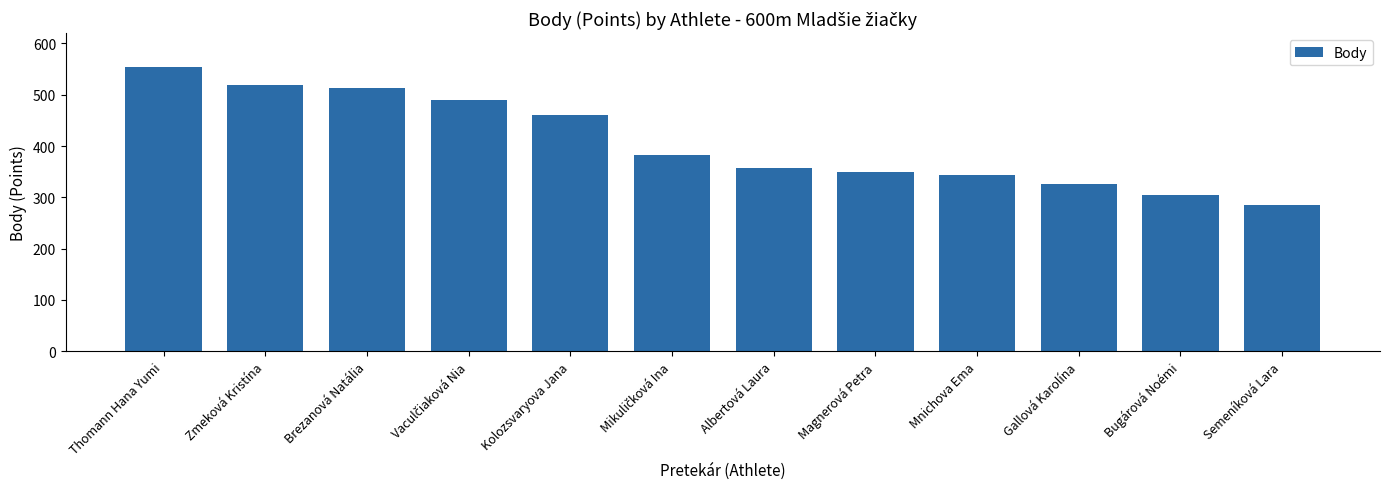

Between Thomann Hana Yumi and Gallová Karolína, which is larger?

Thomann Hana Yumi